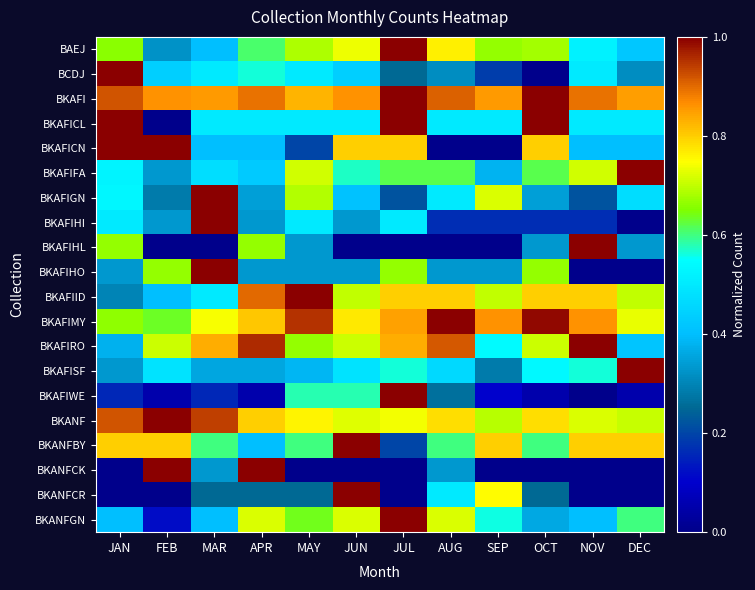

Reading right to left, transcribe all the data shown in this chart.

BAEJ: DEC=0.4	NOV=0.5	OCT=0.7	SEP=0.7	AUG=0.8	JUL=1.0	JUN=0.7	MAY=0.7	APR=0.6	MAR=0.4	FEB=0.3	JAN=0.7
BCDJ: DEC=0.3	NOV=0.5	OCT=0.0	SEP=0.2	AUG=0.3	JUL=0.2	JUN=0.4	MAY=0.5	APR=0.6	MAR=0.5	FEB=0.4	JAN=1.0
BKAFI: DEC=0.9	NOV=0.9	OCT=1.0	SEP=0.9	AUG=0.9	JUL=1.0	JUN=0.9	MAY=0.8	APR=0.9	MAR=0.9	FEB=0.9	JAN=0.9
BKAFICL: DEC=0.5	NOV=0.5	OCT=1.0	SEP=0.5	AUG=0.5	JUL=1.0	JUN=0.5	MAY=0.5	APR=0.5	MAR=0.5	FEB=0.0	JAN=1.0
BKAFICN: DEC=0.4	NOV=0.4	OCT=0.8	SEP=0.0	AUG=0.0	JUL=0.8	JUN=0.8	MAY=0.2	APR=0.4	MAR=0.4	FEB=1.0	JAN=1.0
BKAFIFA: DEC=1.0	NOV=0.7	OCT=0.6	SEP=0.4	AUG=0.6	JUL=0.6	JUN=0.6	MAY=0.7	APR=0.4	MAR=0.5	FEB=0.3	JAN=0.5
BKAFIGN: DEC=0.5	NOV=0.2	OCT=0.3	SEP=0.7	AUG=0.5	JUL=0.2	JUN=0.4	MAY=0.7	APR=0.3	MAR=1.0	FEB=0.3	JAN=0.5
BKAFIHI: DEC=0.0	NOV=0.2	OCT=0.2	SEP=0.2	AUG=0.2	JUL=0.5	JUN=0.3	MAY=0.5	APR=0.3	MAR=1.0	FEB=0.3	JAN=0.5
BKAFIHL: DEC=0.3	NOV=1.0	OCT=0.3	SEP=0.0	AUG=0.0	JUL=0.0	JUN=0.0	MAY=0.3	APR=0.7	MAR=0.0	FEB=0.0	JAN=0.7
BKAFIHO: DEC=0.0	NOV=0.0	OCT=0.7	SEP=0.3	AUG=0.3	JUL=0.7	JUN=0.3	MAY=0.3	APR=0.3	MAR=1.0	FEB=0.7	JAN=0.3
BKAFIID: DEC=0.7	NOV=0.8	OCT=0.8	SEP=0.7	AUG=0.8	JUL=0.8	JUN=0.7	MAY=1.0	APR=0.9	MAR=0.5	FEB=0.4	JAN=0.3
BKAFIMY: DEC=0.7	NOV=0.9	OCT=1.0	SEP=0.9	AUG=1.0	JUL=0.8	JUN=0.8	MAY=1.0	APR=0.8	MAR=0.7	FEB=0.6	JAN=0.7
BKAFIRO: DEC=0.4	NOV=1.0	OCT=0.7	SEP=0.5	AUG=0.9	JUL=0.8	JUN=0.7	MAY=0.7	APR=1.0	MAR=0.8	FEB=0.7	JAN=0.4
BKAFISF: DEC=1.0	NOV=0.6	OCT=0.5	SEP=0.3	AUG=0.5	JUL=0.6	JUN=0.5	MAY=0.4	APR=0.4	MAR=0.4	FEB=0.5	JAN=0.3
BKAFIWE: DEC=0.1	NOV=0.0	OCT=0.1	SEP=0.1	AUG=0.3	JUL=1.0	JUN=0.6	MAY=0.6	APR=0.1	MAR=0.2	FEB=0.1	JAN=0.2
BKANF: DEC=0.7	NOV=0.7	OCT=0.8	SEP=0.7	AUG=0.8	JUL=0.7	JUN=0.7	MAY=0.8	APR=0.8	MAR=0.9	FEB=1.0	JAN=0.9
BKANFBY: DEC=0.8	NOV=0.8	OCT=0.6	SEP=0.8	AUG=0.6	JUL=0.2	JUN=1.0	MAY=0.6	APR=0.4	MAR=0.6	FEB=0.8	JAN=0.8
BKANFCK: DEC=0.0	NOV=0.0	OCT=0.0	SEP=0.0	AUG=0.3	JUL=0.0	JUN=0.0	MAY=0.0	APR=1.0	MAR=0.3	FEB=1.0	JAN=0.0
BKANFCR: DEC=0.0	NOV=0.0	OCT=0.2	SEP=0.8	AUG=0.5	JUL=0.0	JUN=1.0	MAY=0.2	APR=0.2	MAR=0.2	FEB=0.0	JAN=0.0
BKANFGN: DEC=0.6	NOV=0.4	OCT=0.4	SEP=0.6	AUG=0.7	JUL=1.0	JUN=0.7	MAY=0.6	APR=0.7	MAR=0.4	FEB=0.1	JAN=0.4